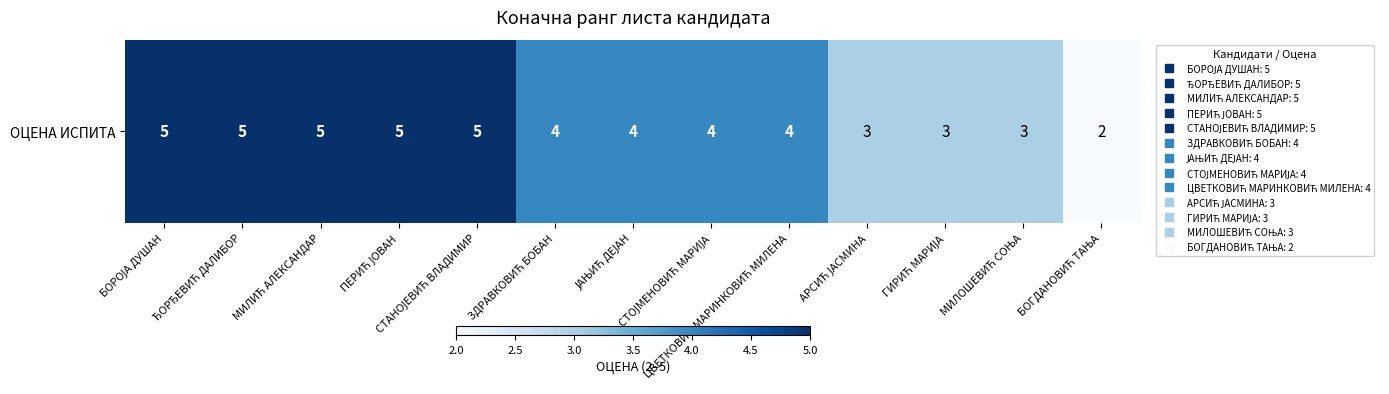

List the labels in order of value, largest first.

БОРОЈА ДУШАН, ЂОРЂЕВИЋ ДАЛИБОР, МИЛИЋ АЛЕКСАНДАР, ПЕРИЋ ЈОВАН, СТАНОЈЕВИЋ ВЛАДИМИР, ЗДРАВКОВИЋ БОБАН, ЈАЊИЋ ДЕЈАН, СТОЈМЕНОВИЋ МАРИЈА, ЦВЕТКОВИЋ МАРИНКОВИЋ МИЛЕНА, АРСИЋ ЈАСМИНА, ГИРИЋ МАРИЈА, МИЛОШЕВИЋ СОЊА, БОГДАНОВИЋ ТАЊА